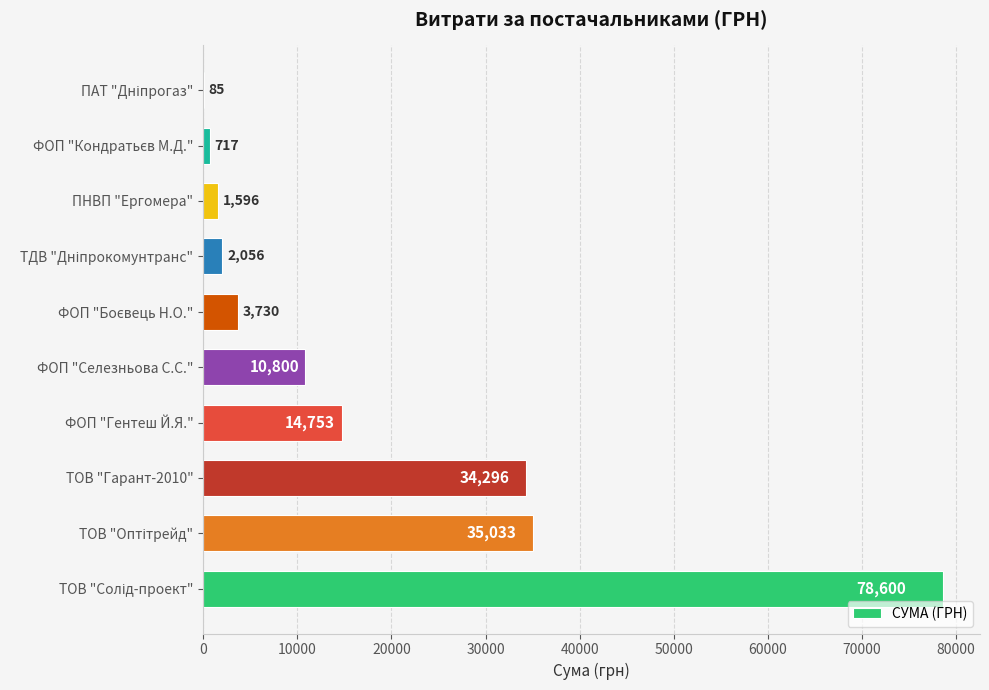

What value does the data have at ФОП "Гентеш Й.Я."?

14753.0